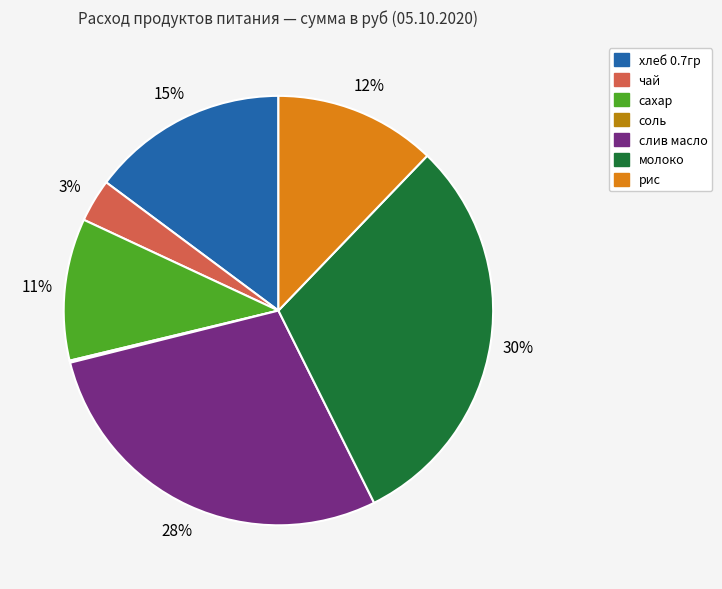

Does хлеб 0.7гр represent more than half of the total?

No